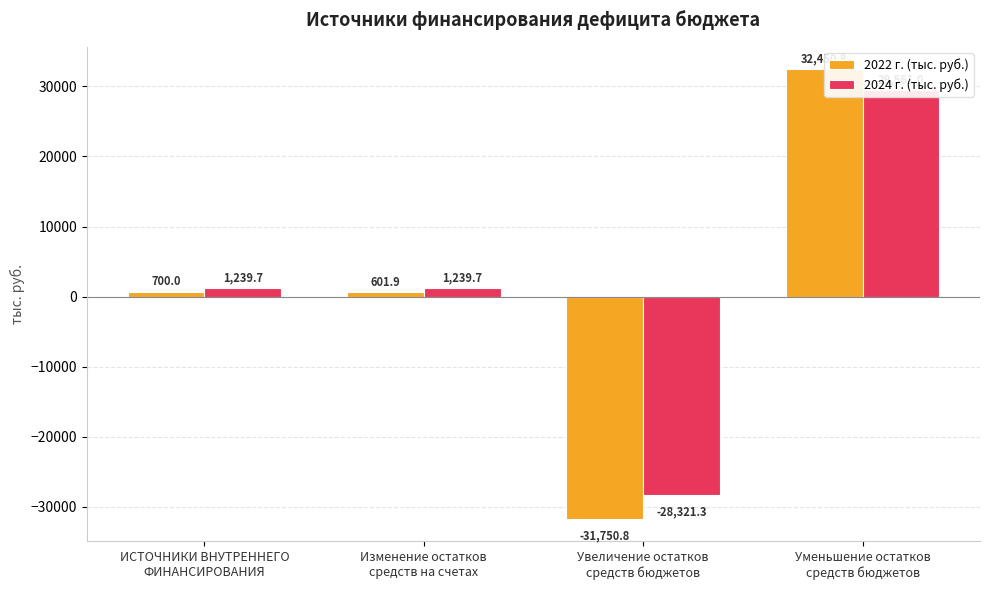

Reading left to right, extract all data points from this chart.

2022 г. (тыс. руб.): ИСТОЧНИКИ ВНУТРЕННЕГО
ФИНАНСИРОВАНИЯ=700.0	Изменение остатков
средств на счетах=601.9	Увеличение остатков
средств бюджетов=-31750.8	Уменьшение остатков
средств бюджетов=32450.8
2024 г. (тыс. руб.): ИСТОЧНИКИ ВНУТРЕННЕГО
ФИНАНСИРОВАНИЯ=1239.7	Изменение остатков
средств на счетах=1239.7	Увеличение остатков
средств бюджетов=-28321.3	Уменьшение остатков
средств бюджетов=29561.0